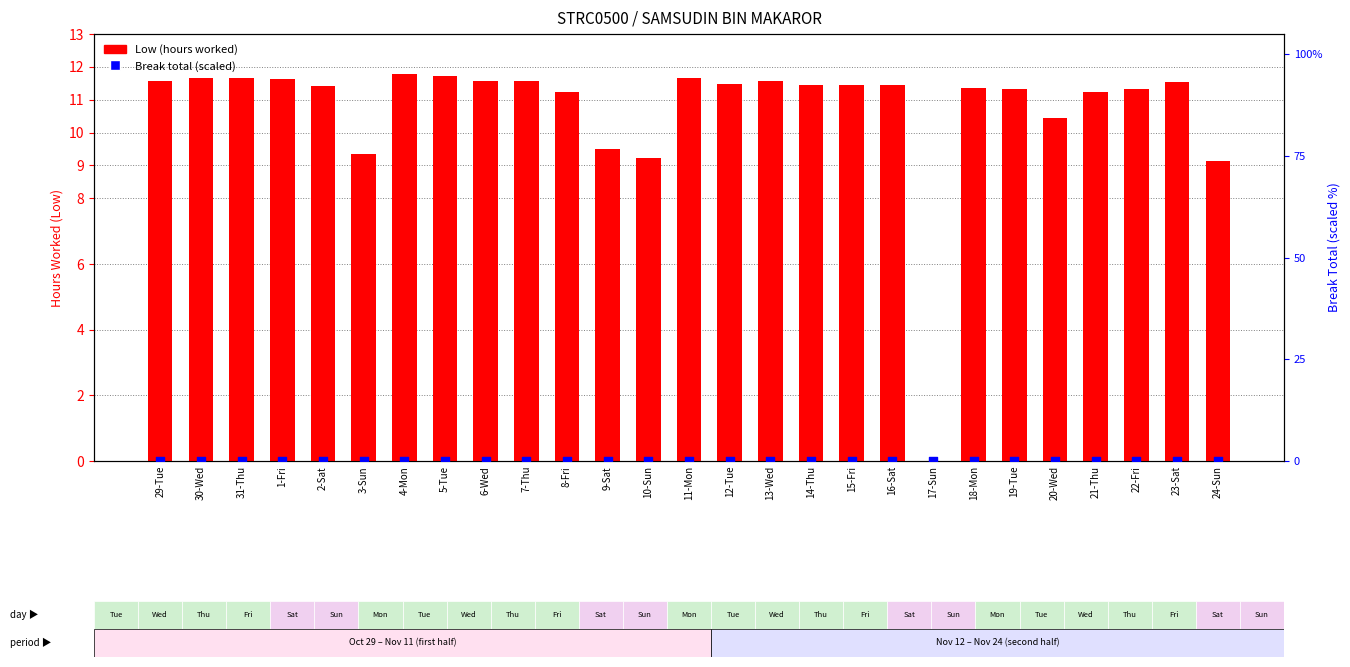

At which category is the sum across all series the highest?

4-Mon